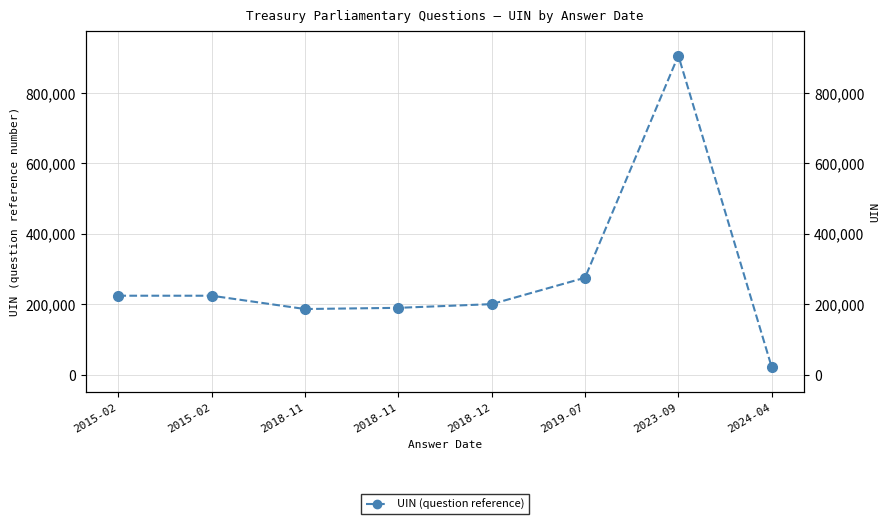

What is the sum of all values?

2226399